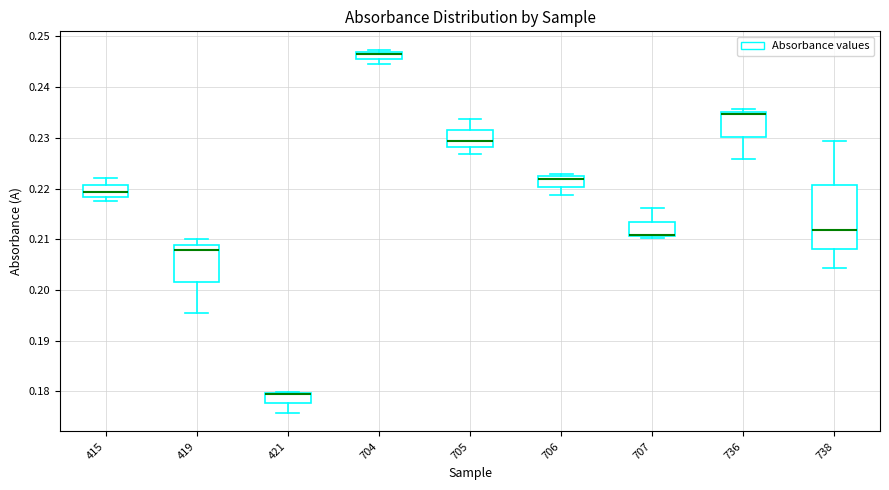

Comparing the boxes themselves (not the whiskers), which one is the tallest?

738